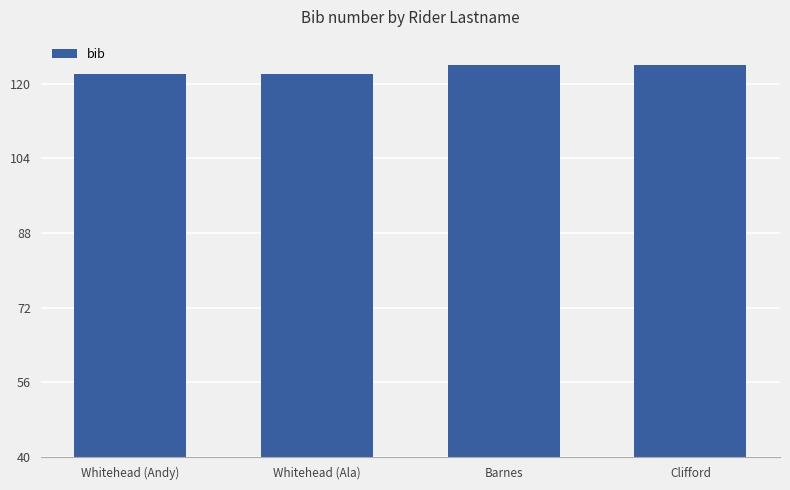

What is the difference between the maximum and minimum values?

2